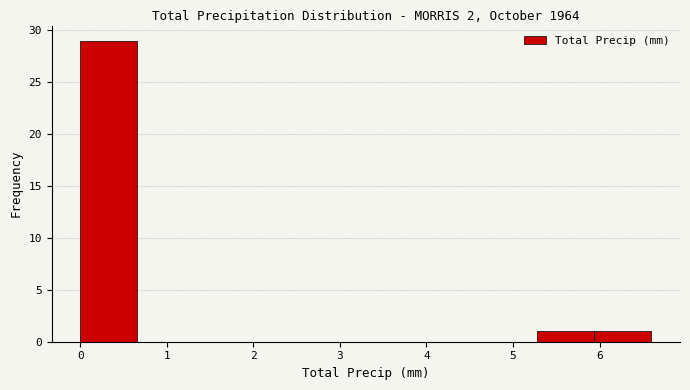

What is the height of the bar covering 0.00 to 0.66 on the x-axis? Neither the bar edges nor the heights are printed on the chart, so give them approximately, as read against the axes.

29